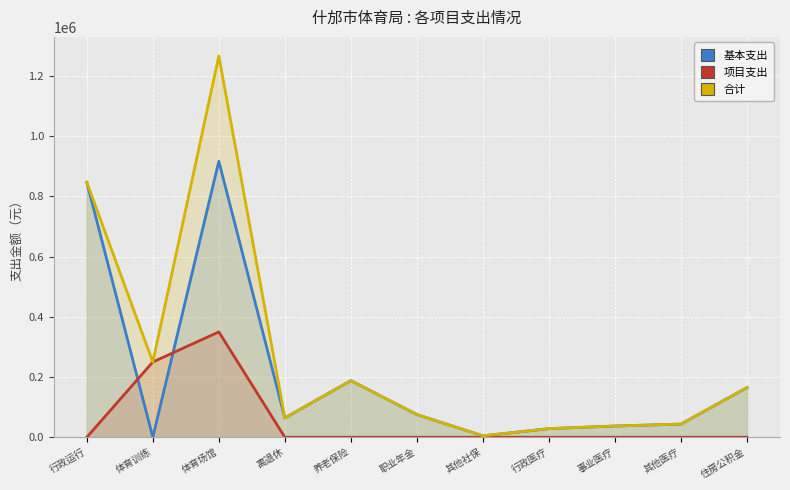

Does the chart display data point markers on the line(s)?

No